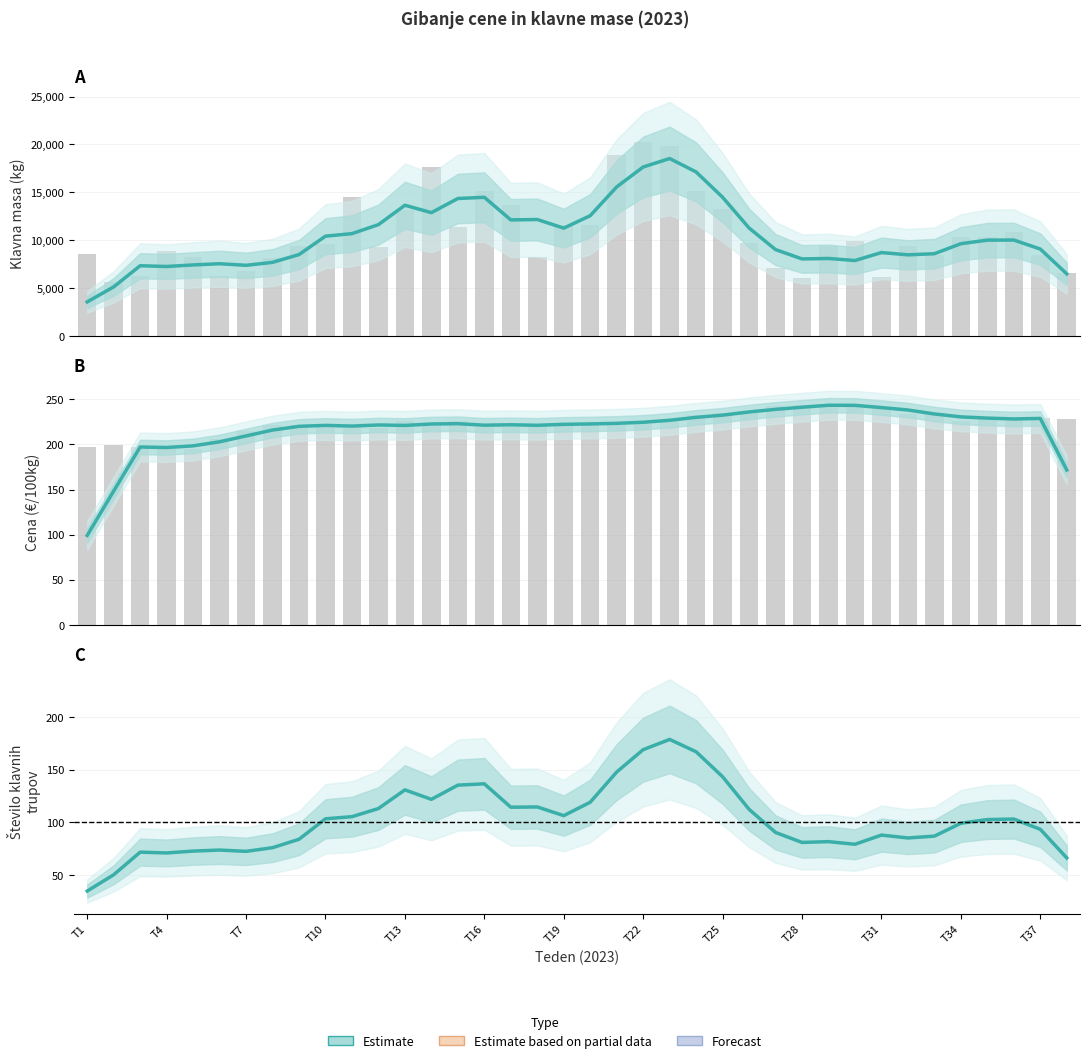

Does the chart contain any negative values?

No